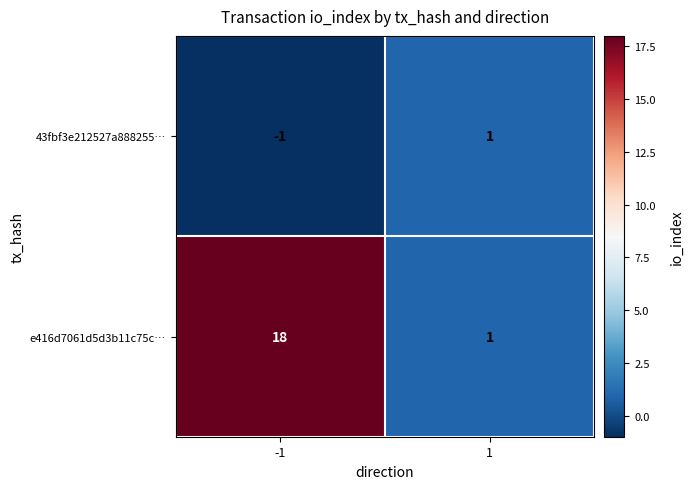

True or false: 43fbf3e212527a888255… has a value of 2 at 1.

False